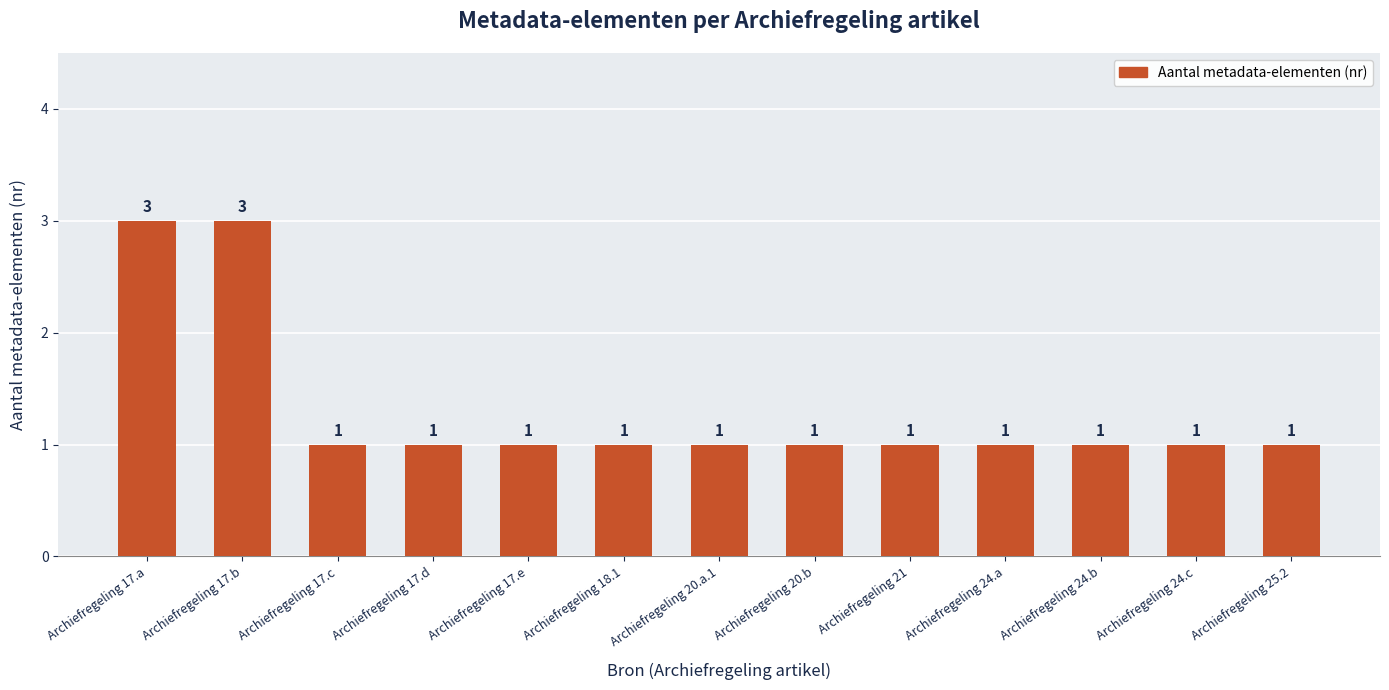

What is the greatest value displayed?

3